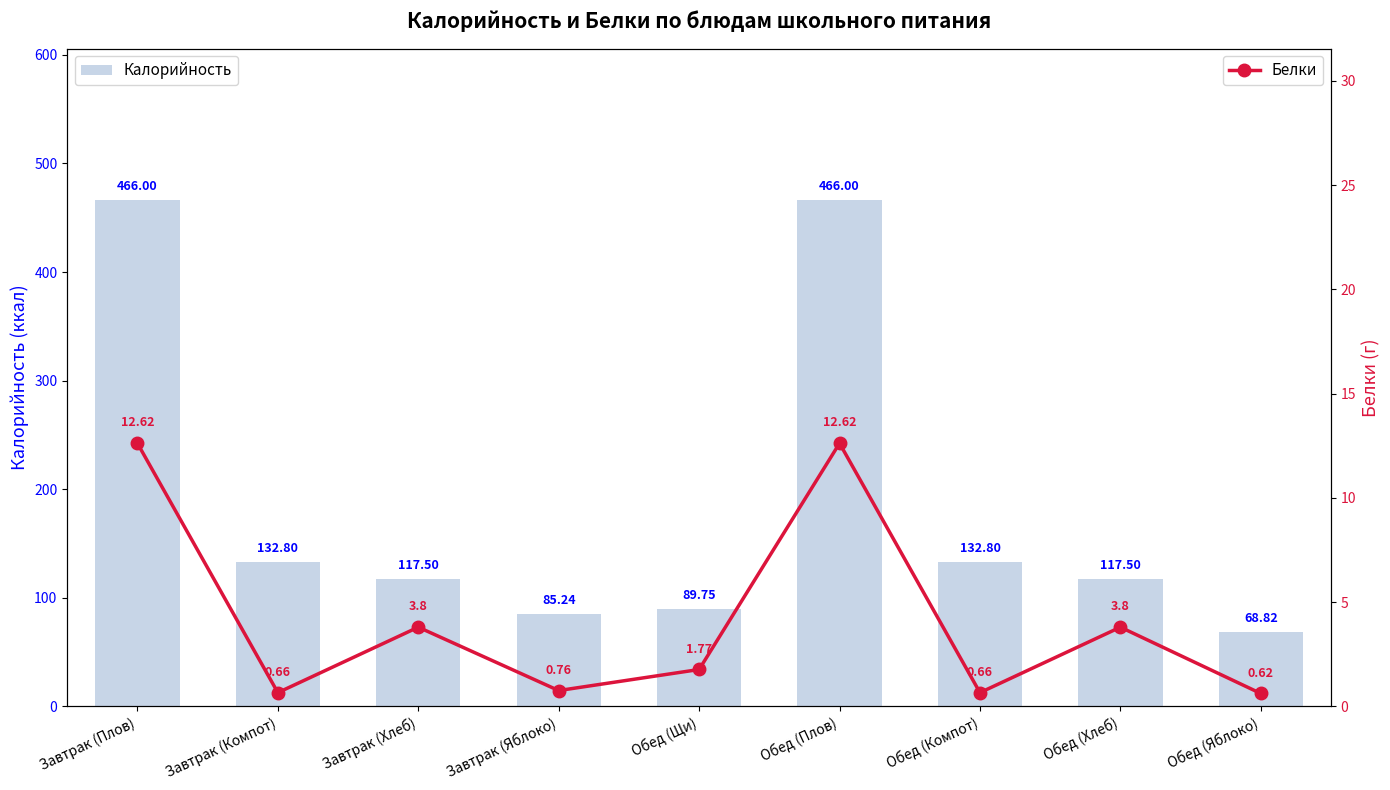

How many groups of bars are there?

9